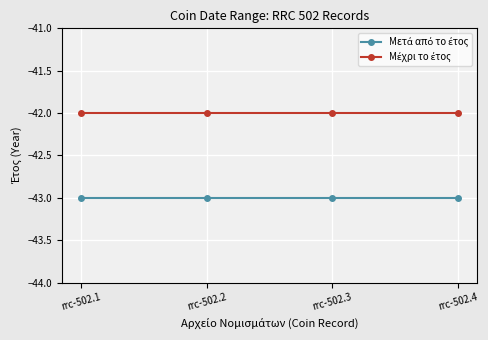

What is the minimum value shown in the chart?

-43